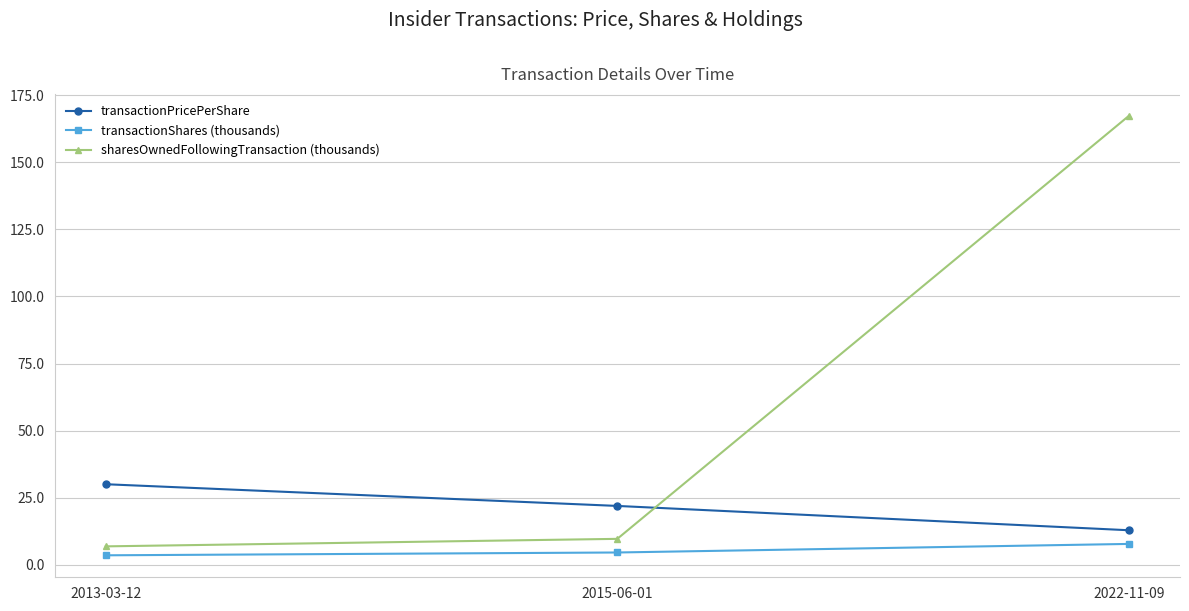

At how many categories does at least one series exceed 115?

1